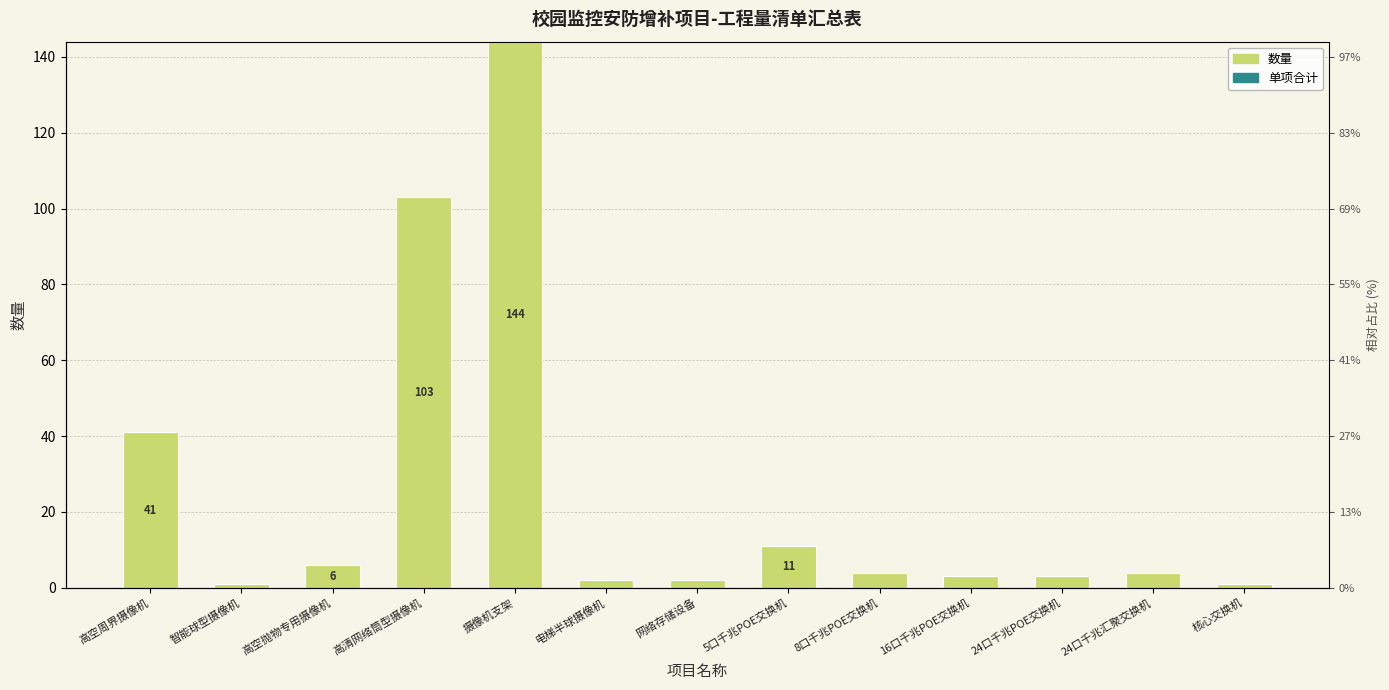

Reading left to right, transcribe all the data shown in this chart.

数量: 41	1	6	103	144	2	2	11	4	3	3	4	1
单项合计: 0	0	0	0	0	0	0	0	0	0	0	0	0